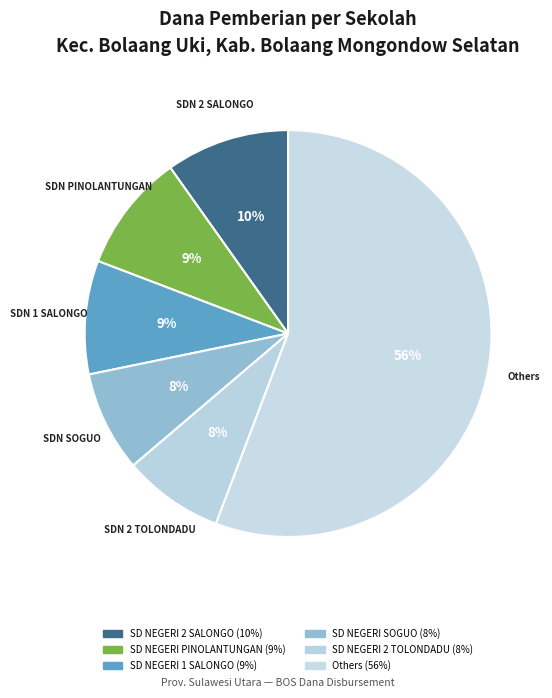

How many segments does this pie chart have?

6